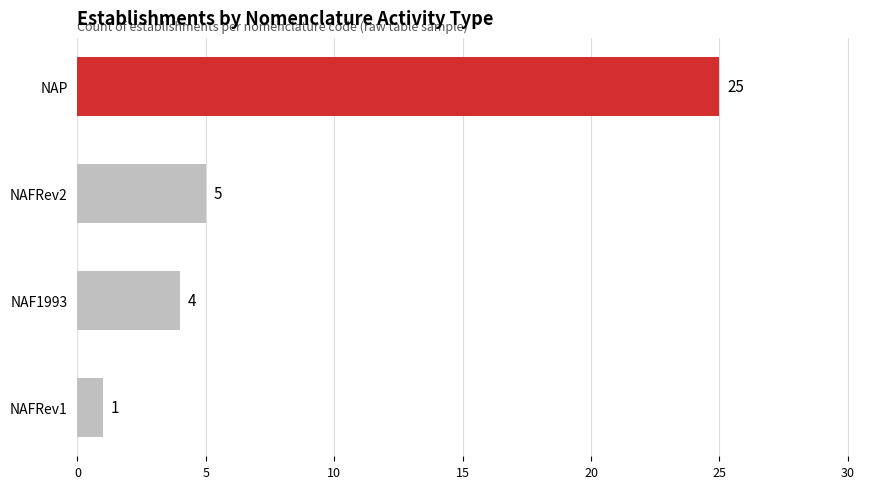

True or false: the data shows 1 at NAFRev1.

True